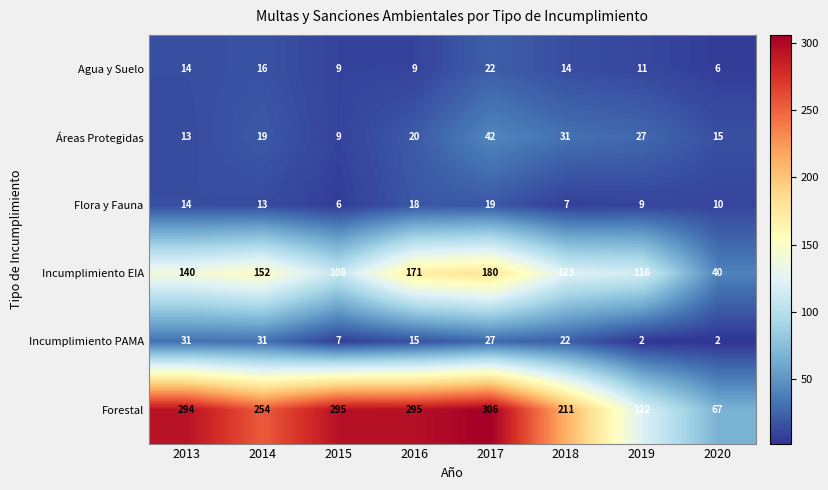

At 2019, list the series in order from smallest to largest.

Incumplimiento PAMA, Flora y Fauna, Agua y Suelo, Áreas Protegidas, Incumplimiento EIA, Forestal